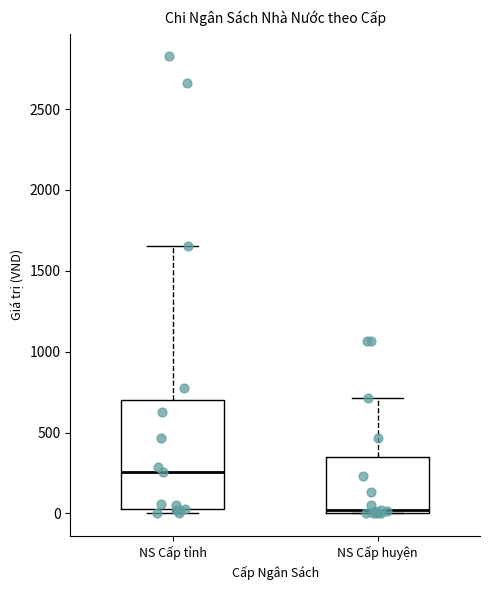

Where is the lower edge of the box for NS Cấp tỉnh on the y-axis? The values are not printed on the chart, so give them approximately, as read against the axis.

0